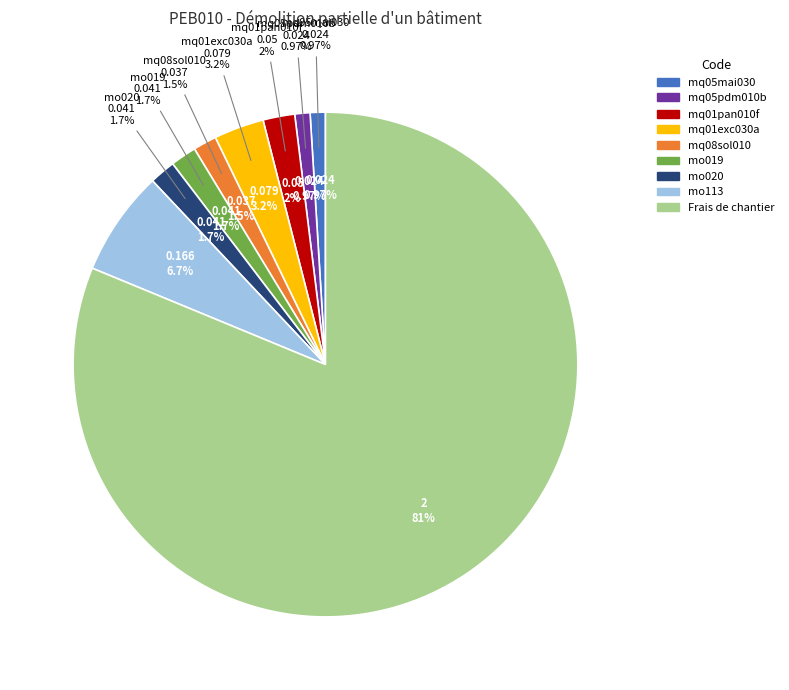

What is the smallest slice in the pie chart?

mq05mai030